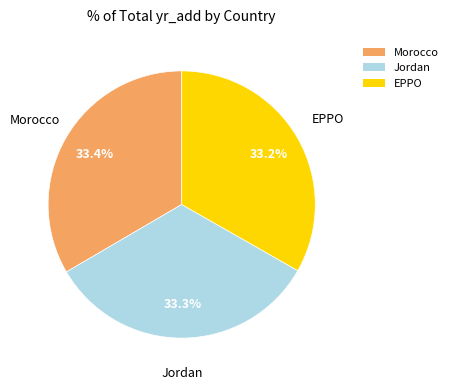

Does Morocco account for over 50% of the chart?

No